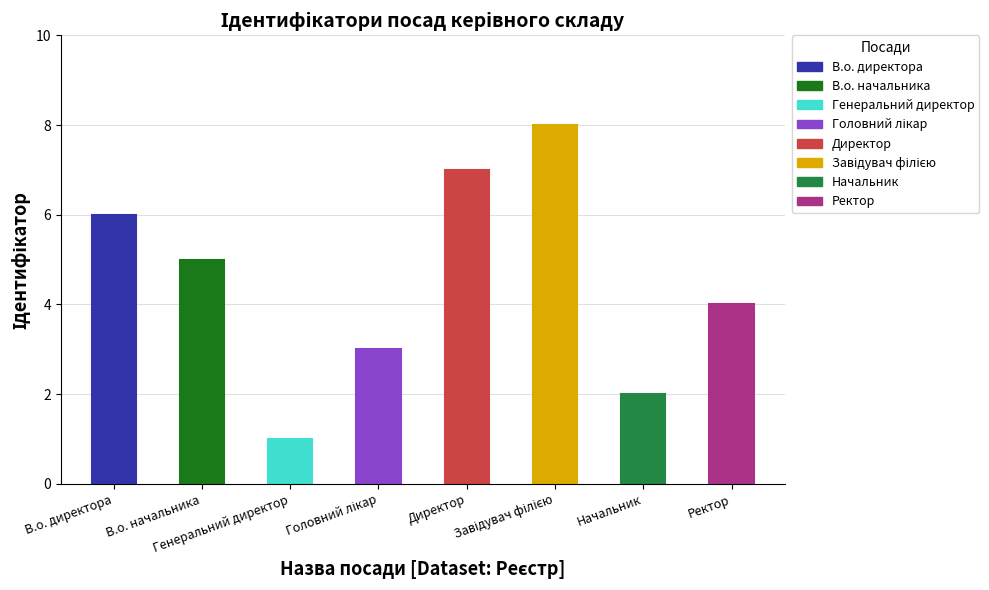

What position from the right is Головний лікар?

5